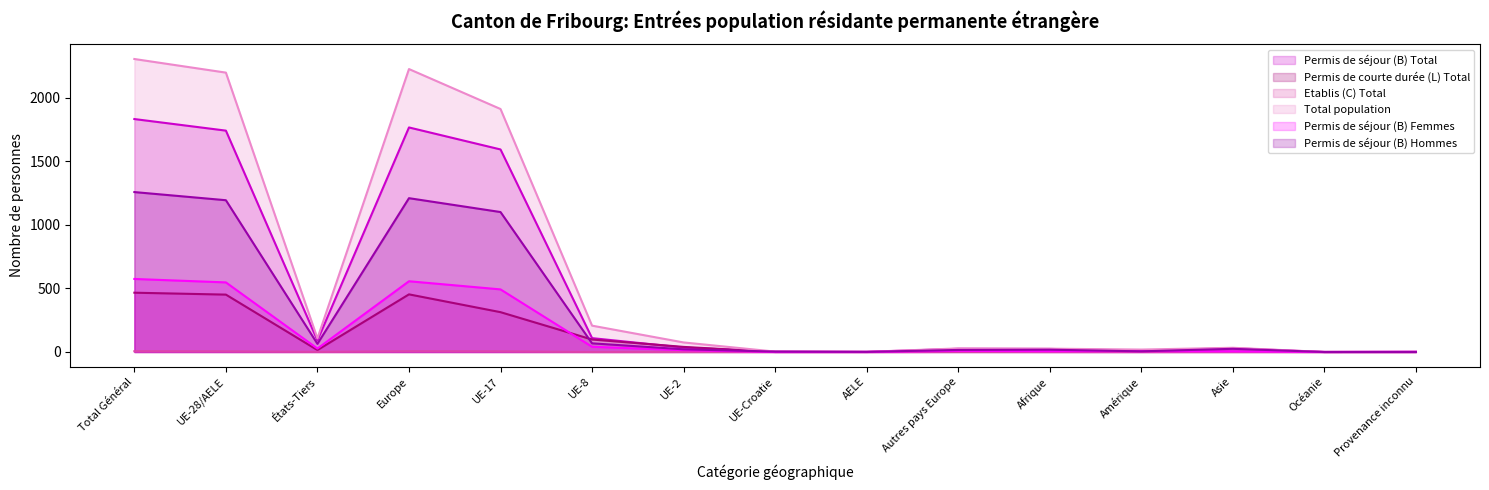

The Permis de séjour (B) Total series shows 5 at Amérique. True or false?

False